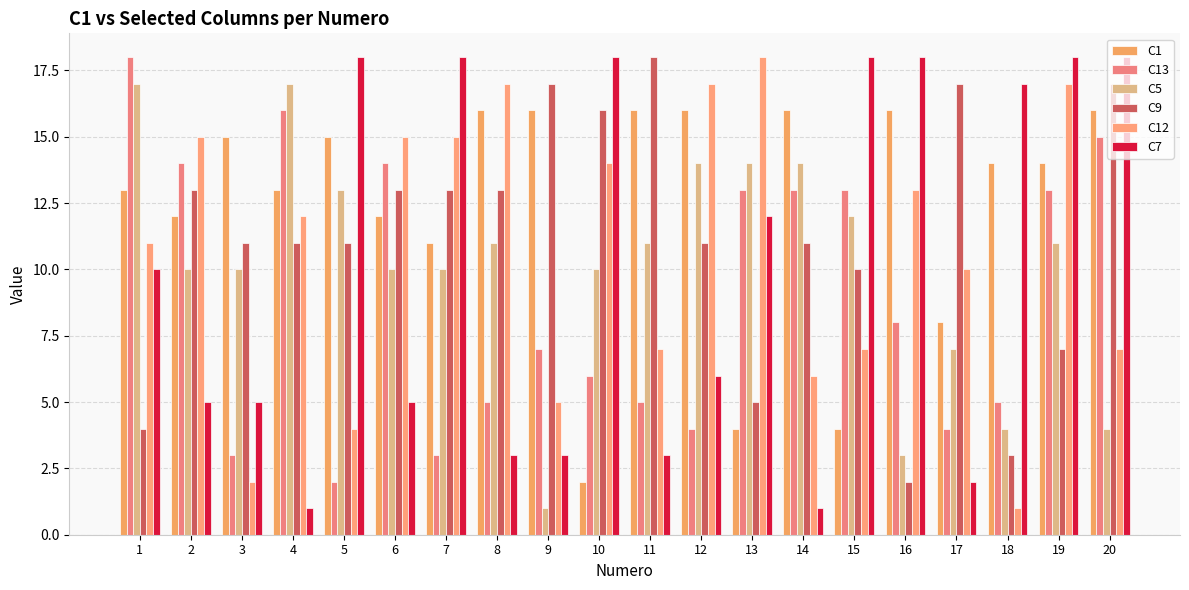

What is the difference between the highest and lowest values at 8?

14